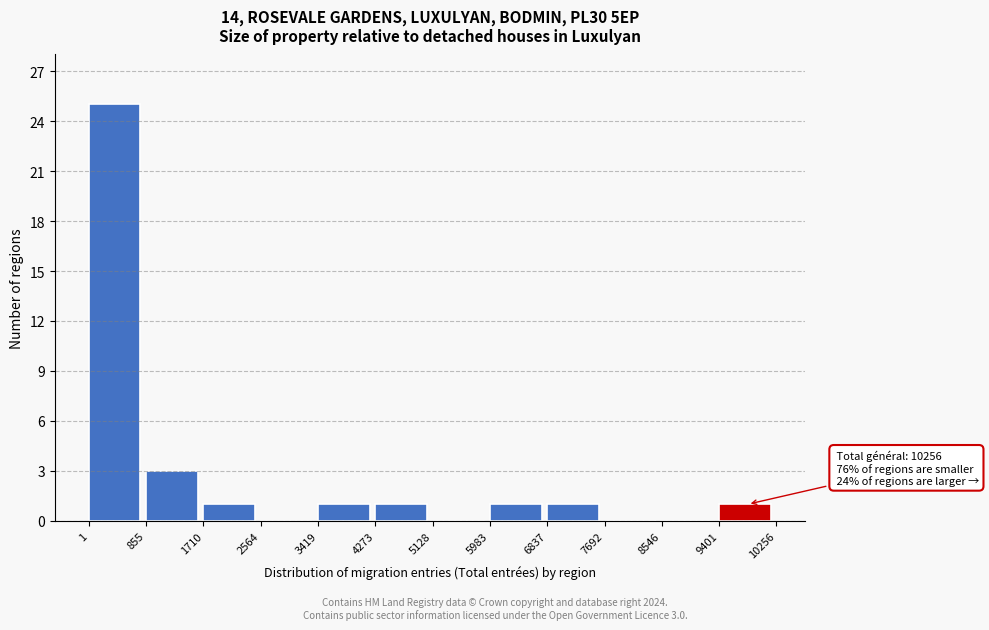

Which range on the x-axis has the tallest bar?

1 to 855